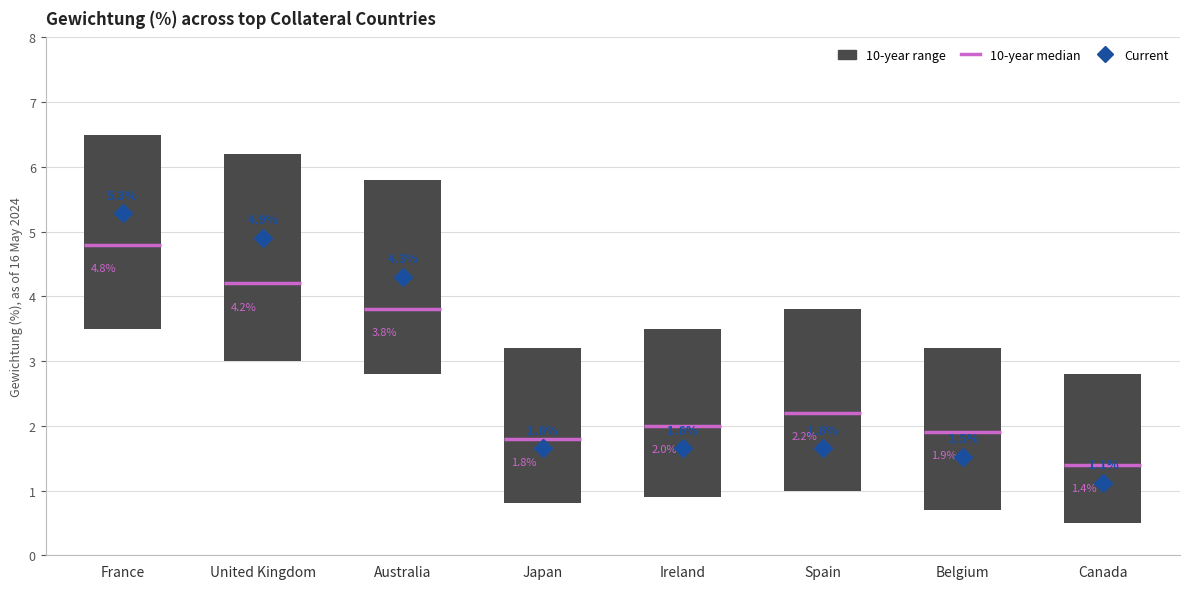

Between United Kingdom and France, which is larger?

France